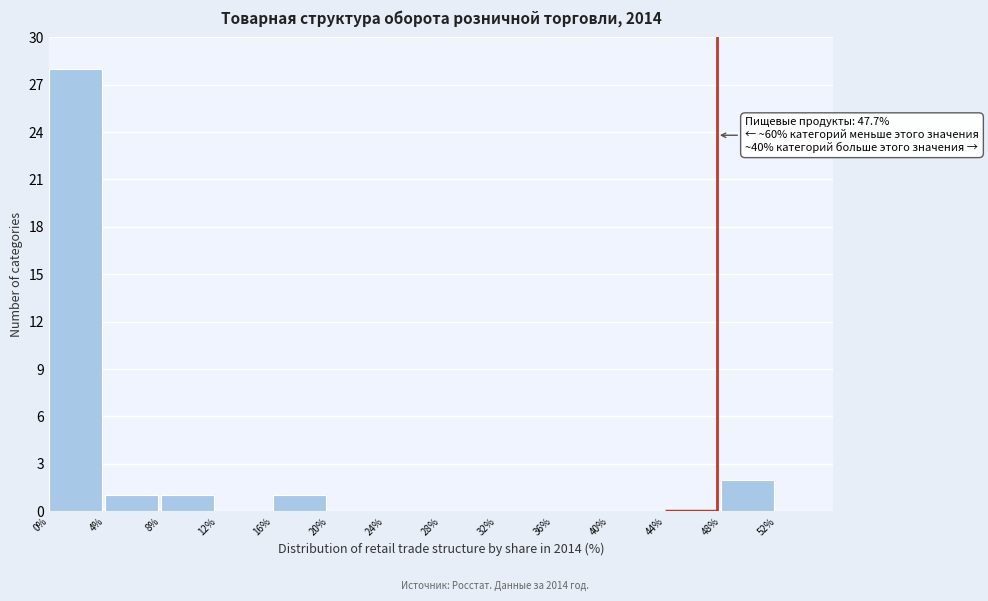

Which range on the x-axis has the tallest bar?

0 to 4